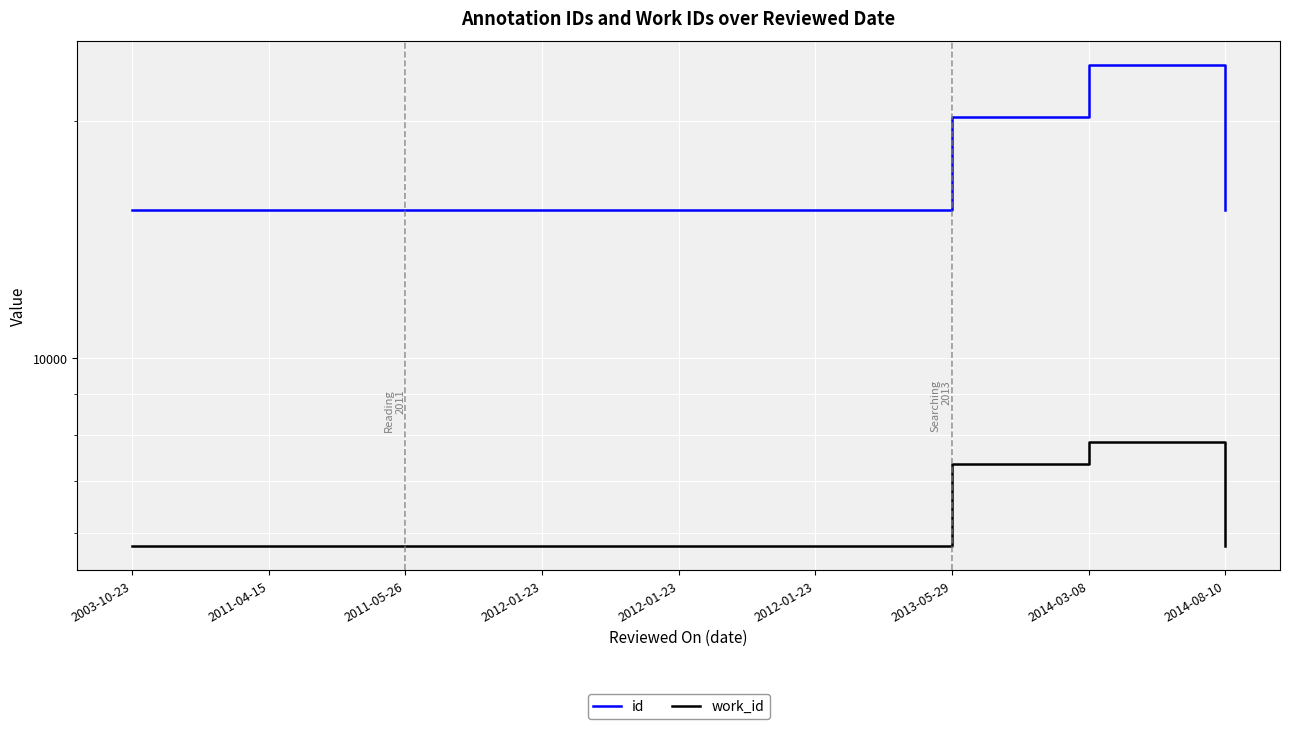

Which series has the widest spread of values?

id